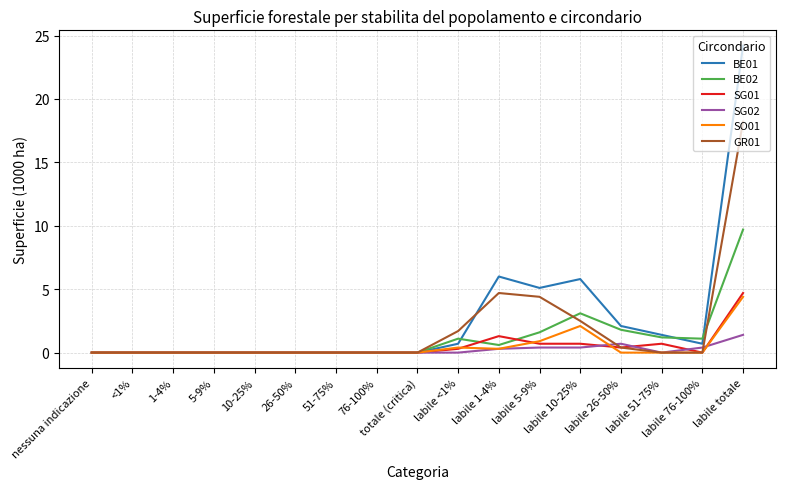

Is it true that BE02 equals 0.0 at 1-4%?

True